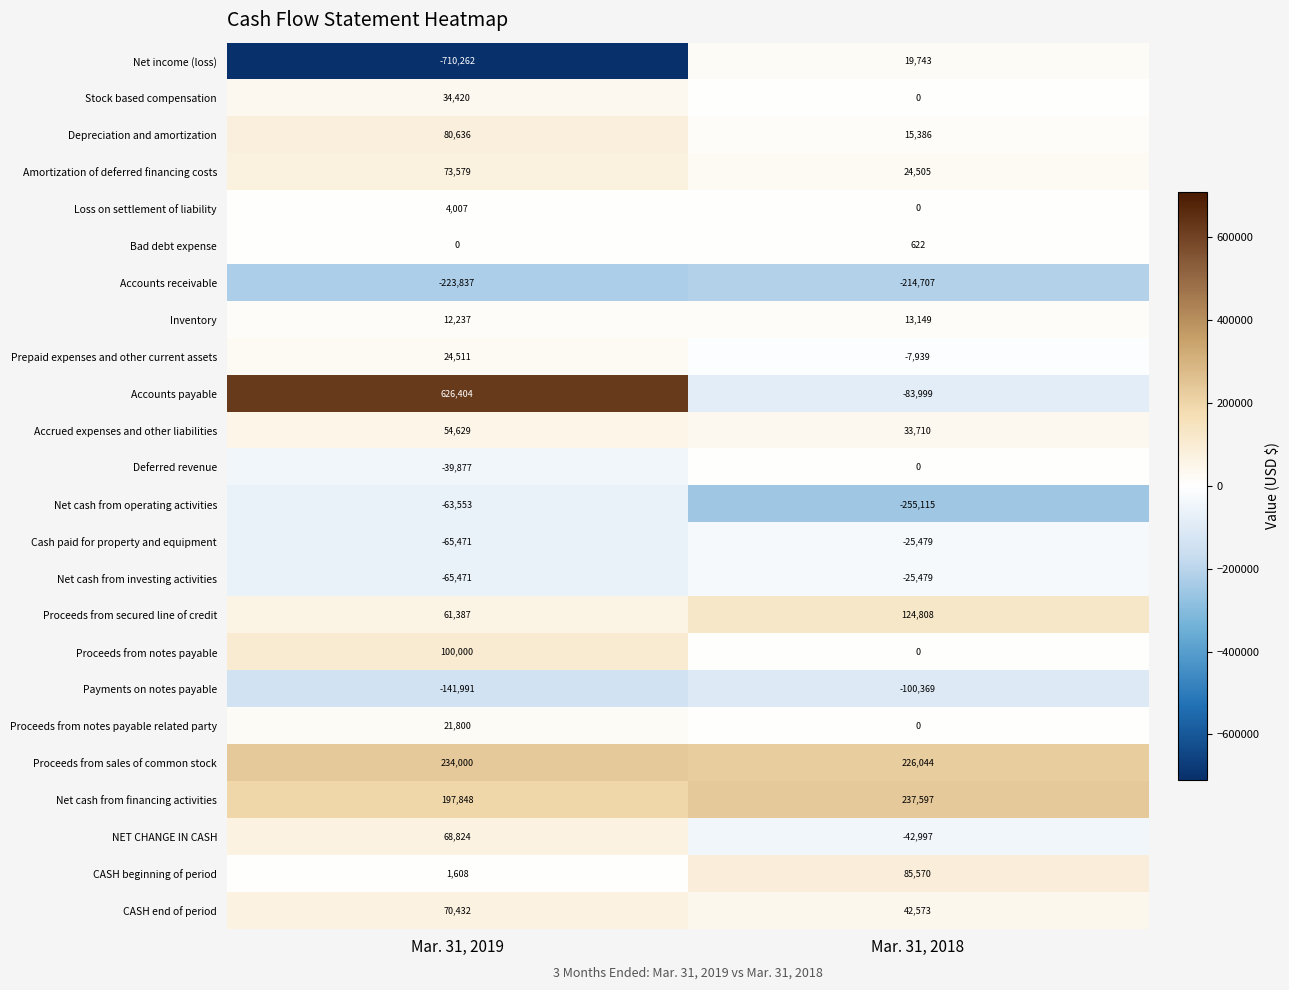

Rank the categories by Net cash from investing activities value from highest to lowest.

Mar. 31, 2018, Mar. 31, 2019